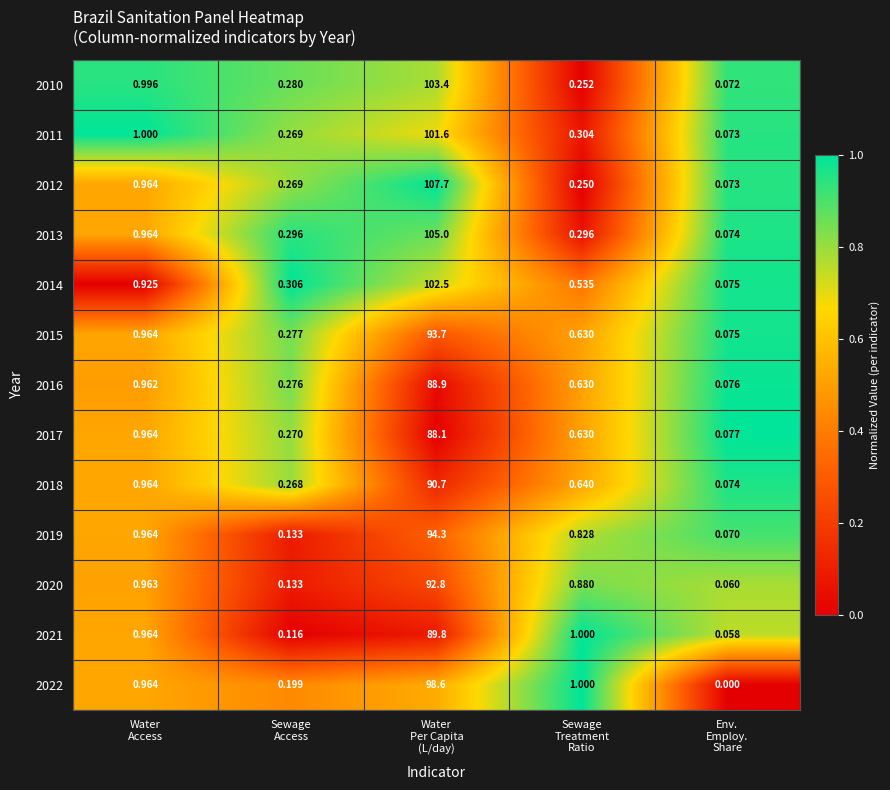

At which category is the sum across all series the highest?

Water
Per Capita
(L/day)